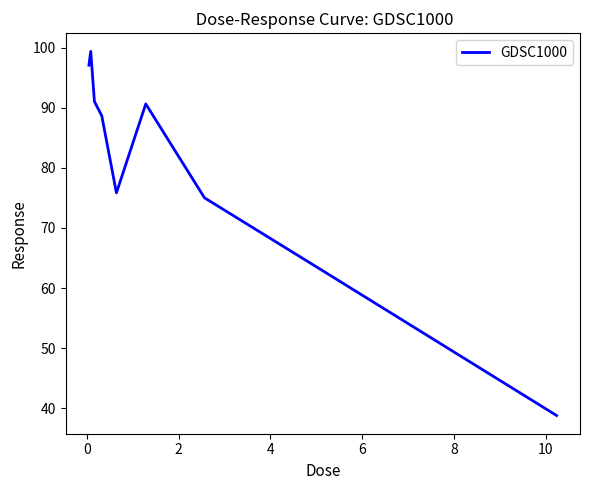

How many lines are shown in the chart?

1